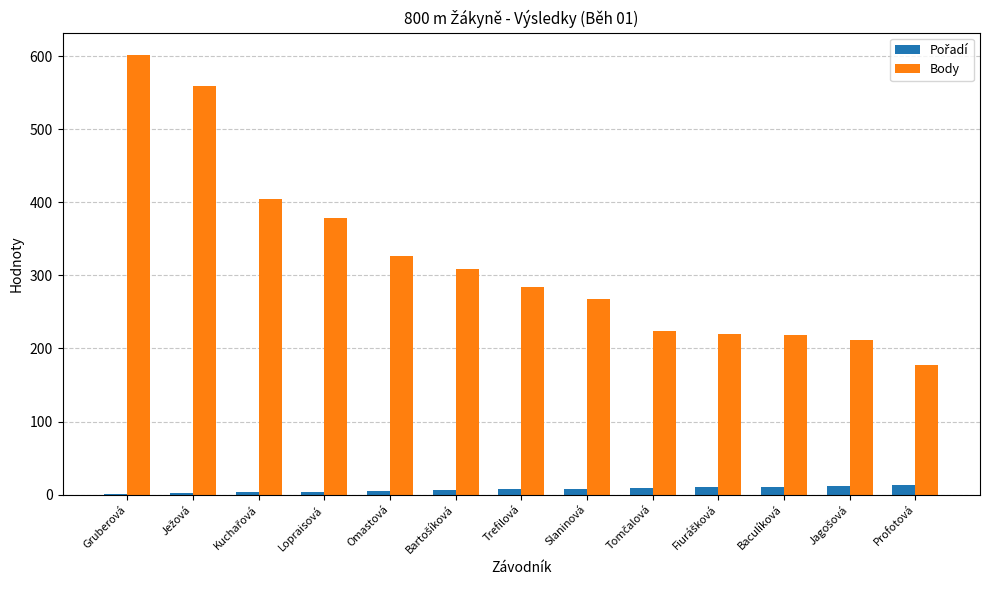

What is the sum of all Body values?

4183